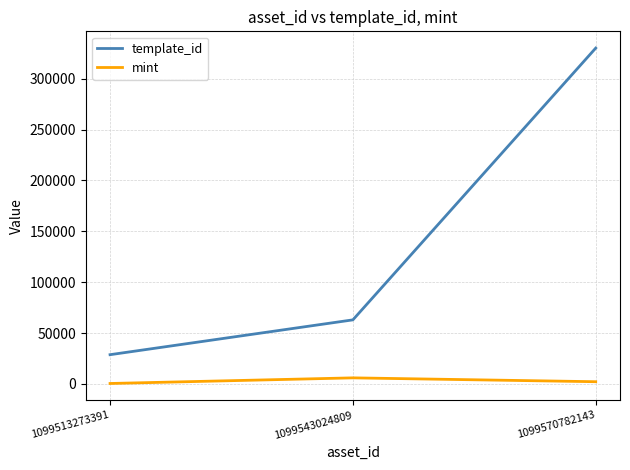

What is the greatest value displayed?

330131